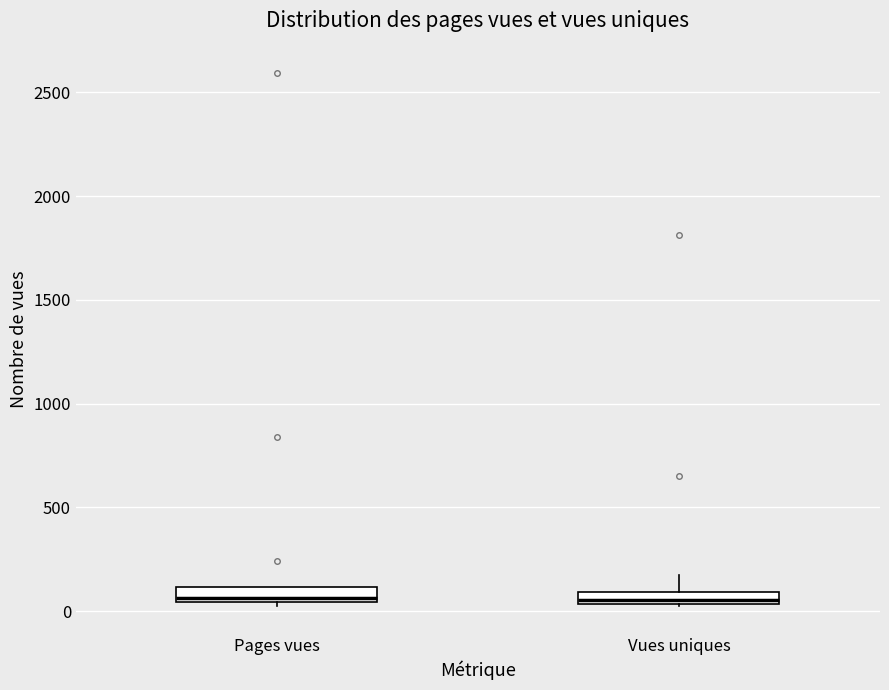

Where is the upper edge of the box for Vues uniques on the y-axis? The values are not printed on the chart, so give them approximately, as read against the axis.

100